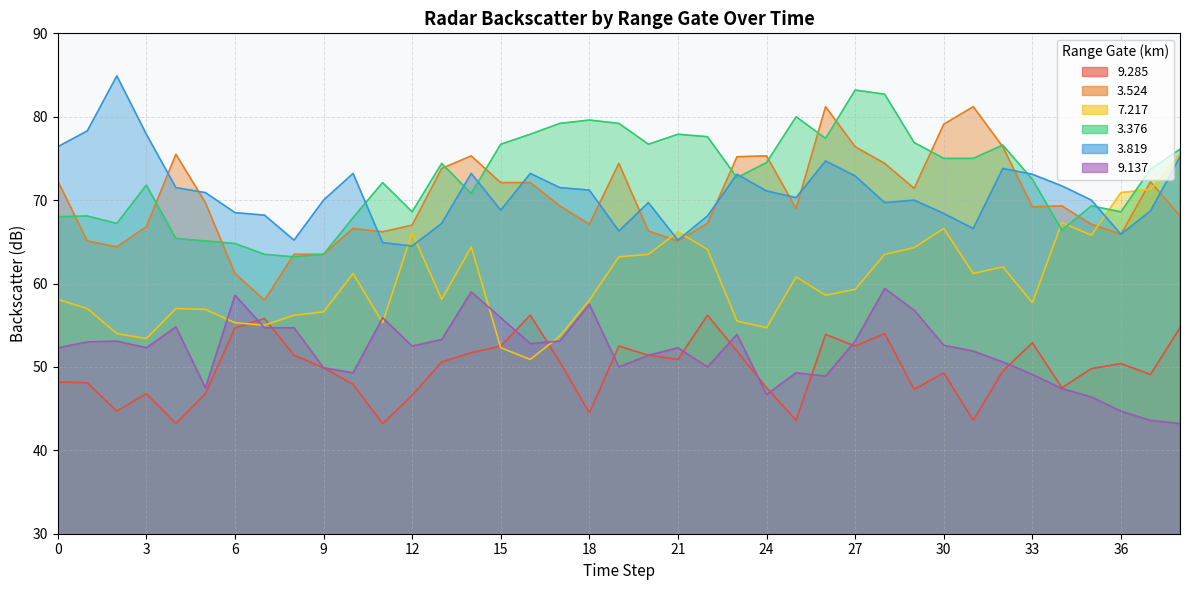

True or false:   3.819 has a value of 112.9 at 16.

False